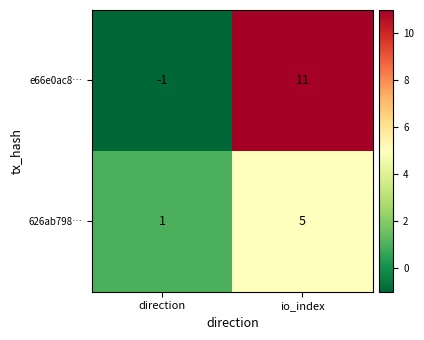

What is the smallest value displayed?

-1